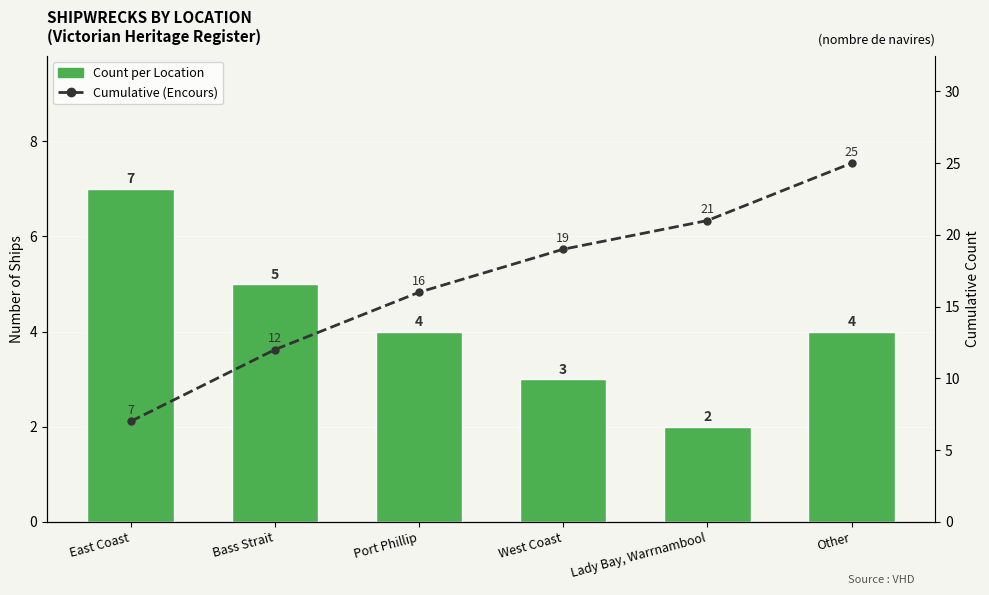

How many values in the Count per Location series are below 4?

2